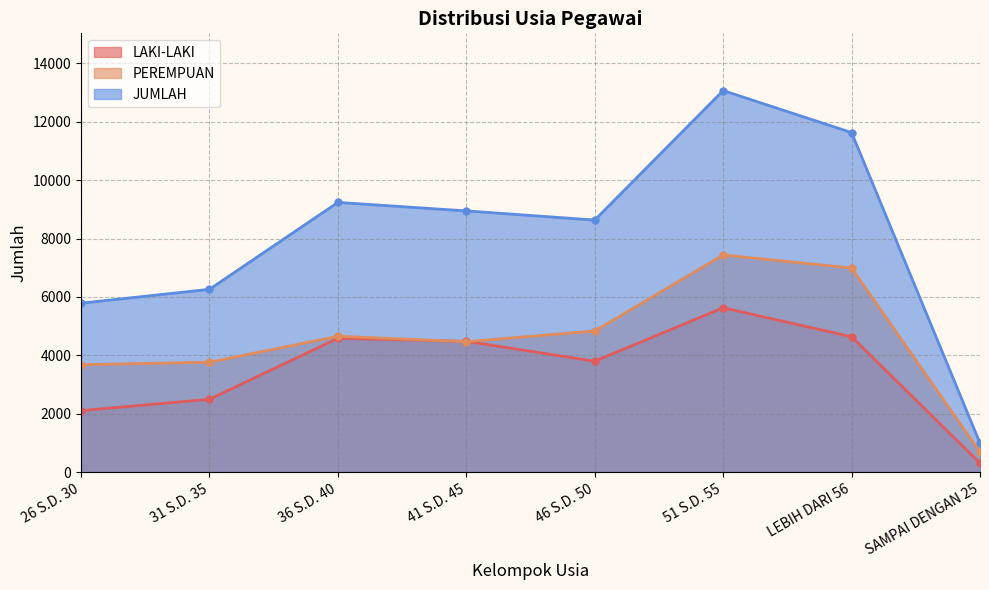

True or false: JUMLAH and LAKI-LAKI cross at least once.

False